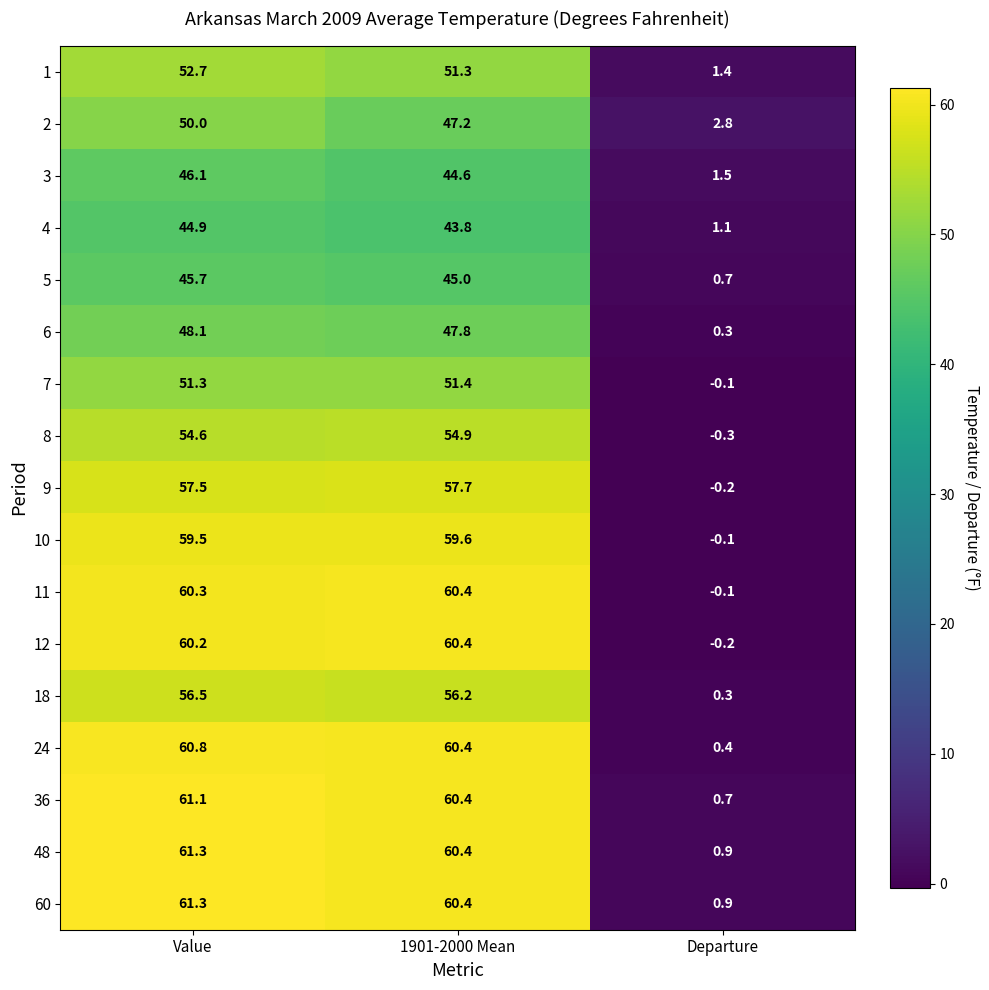

At how many categories does at least one series exceed 58?

2